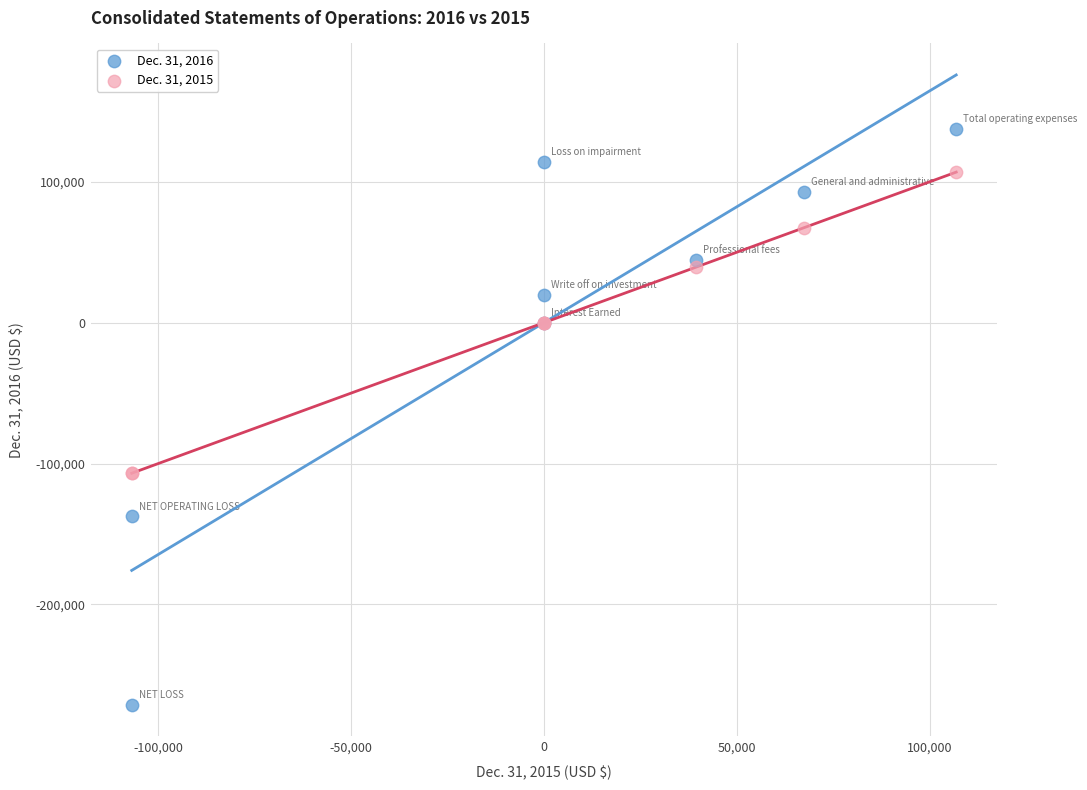

Which series contains the lowest Y value?

Dec. 31, 2016